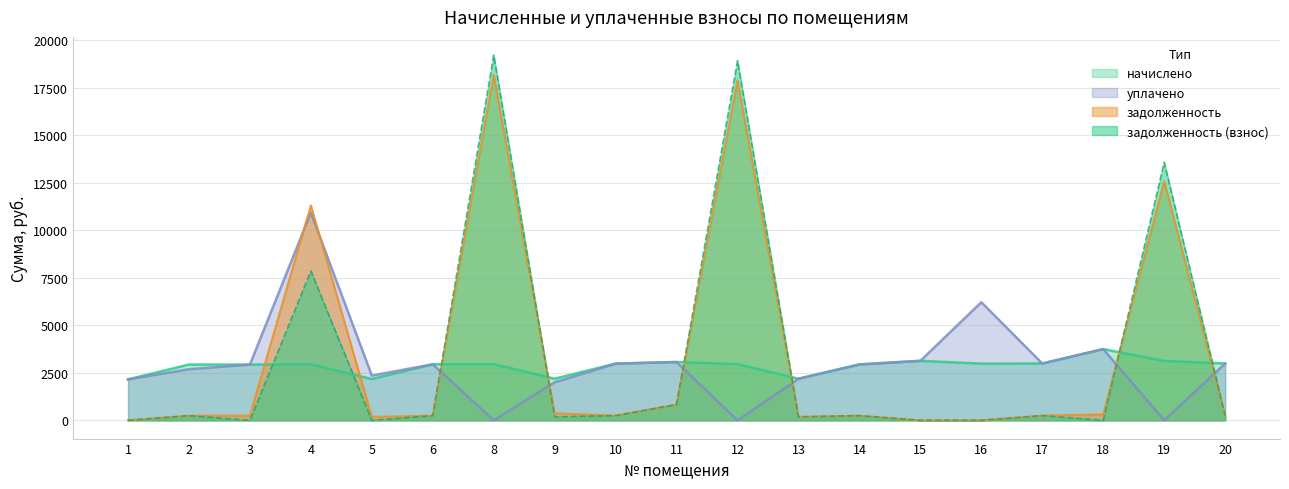

The value of задолженность (взнос) at 17 is 109.9. True or false?

False